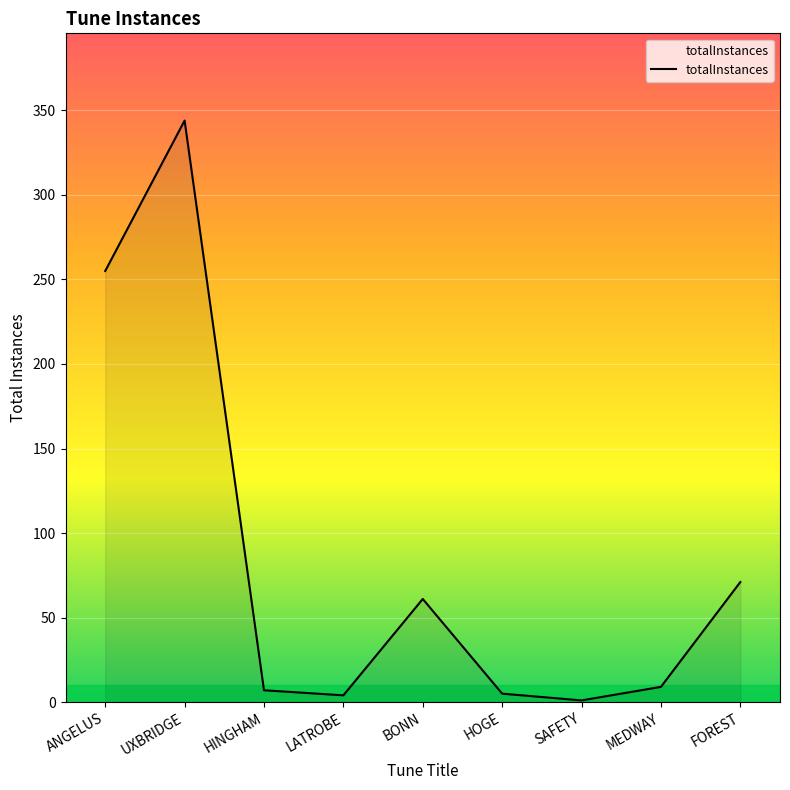

The chart shows a value of 255 at ANGELUS. True or false?

True